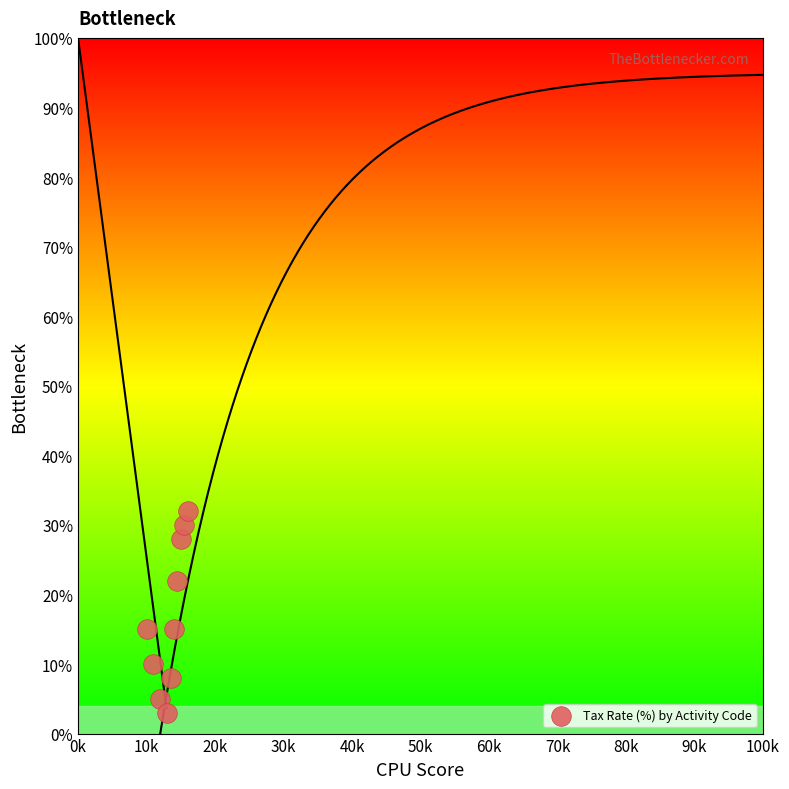

What is the average Y value?

17